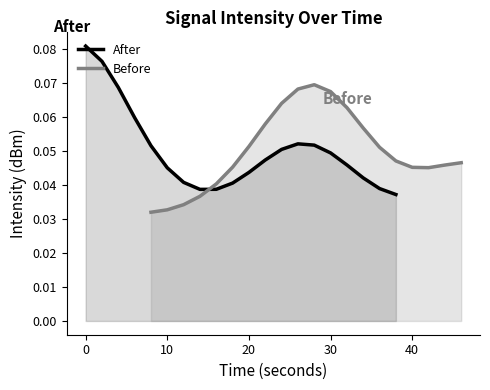

What is the sum of all After values?

1.0